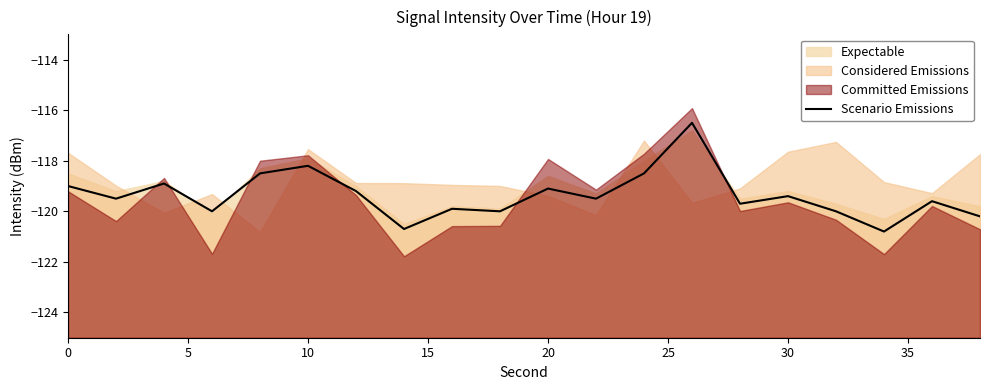

What is the minimum value for Scenario Emissions?

-120.8